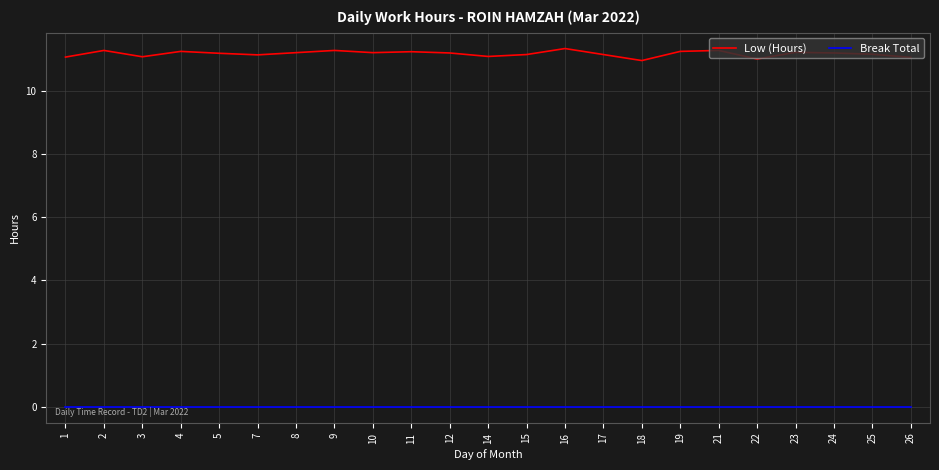

In Low (Hours), how many points are lower than both neighbors (excluding endpoints)?

6